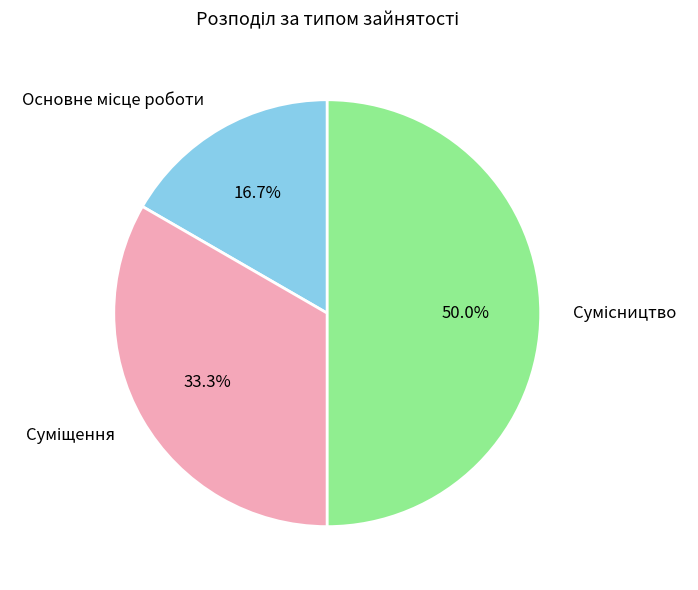

How many slices are in this pie chart?

3